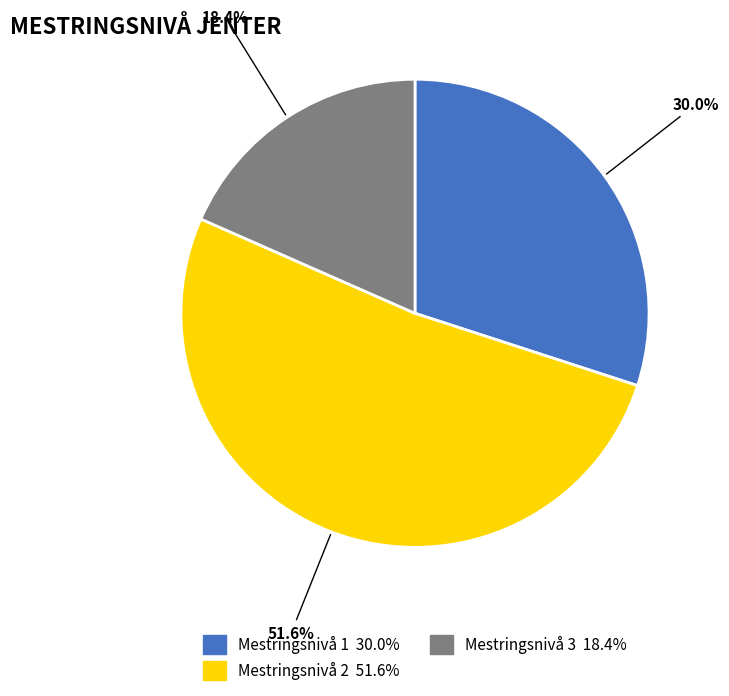

True or false: Mestringsnivå 1 accounts for 38% of the total.

False